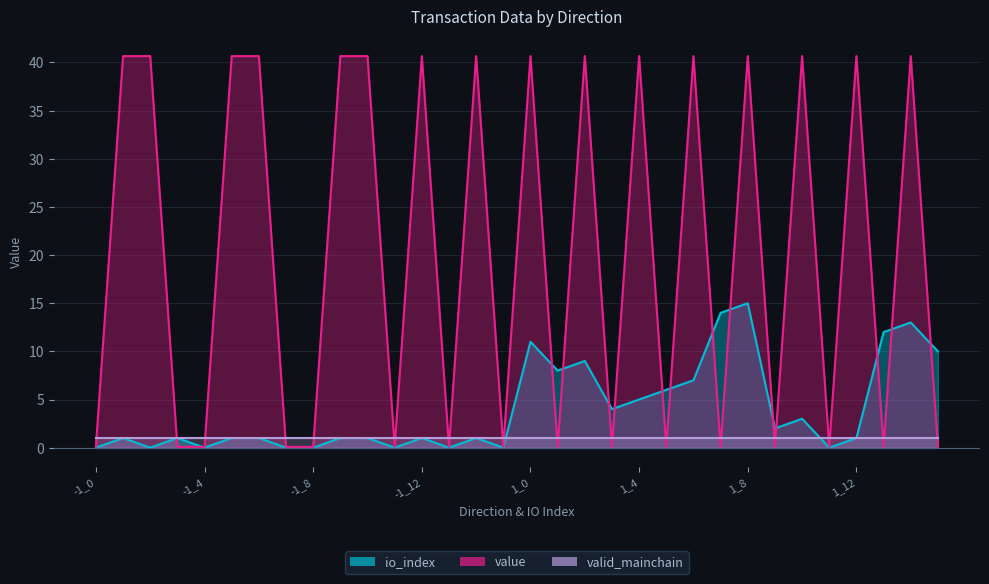

Where is io_index nearest to the value 7?

1_6